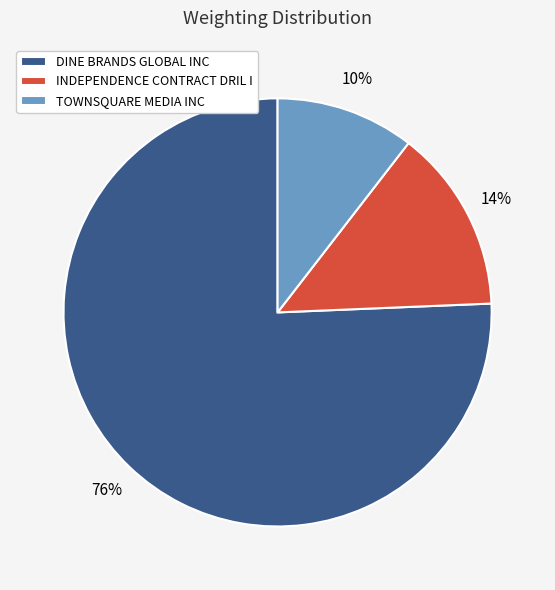

The INDEPENDENCE CONTRACT DRIL I slice represents 5% of the pie. True or false?

False